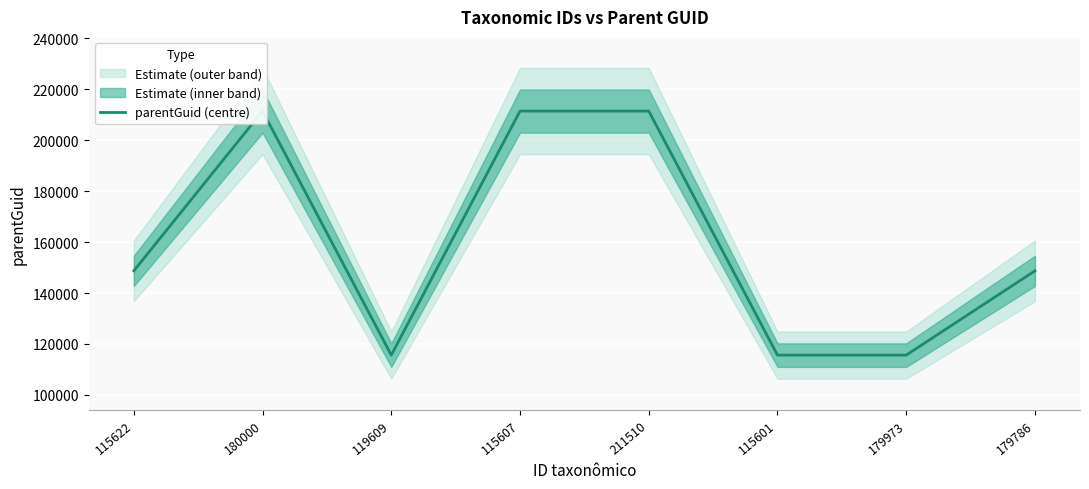

Approximately how many times larger is the value at 115622 compared to 211510?

0.7